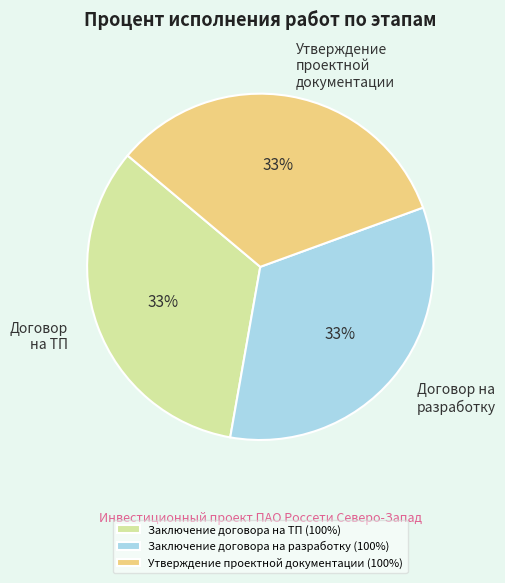

To the nearest percent, what percentage of the pie is Утверждение проектной документации?

33%